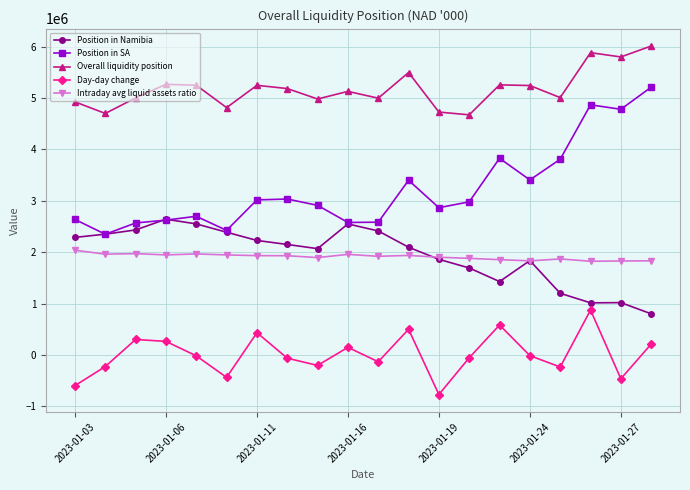

List the series in order of their peak value, lowest first.

Day-day change, Intraday avg liquid assets ratio, Position in Namibia, Position in SA, Overall liquidity position